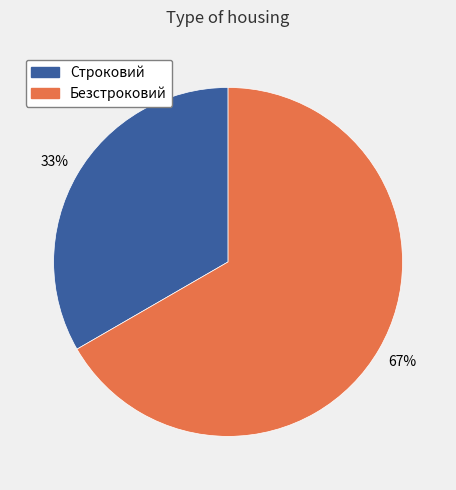

Which slice is the smallest?

Строковий